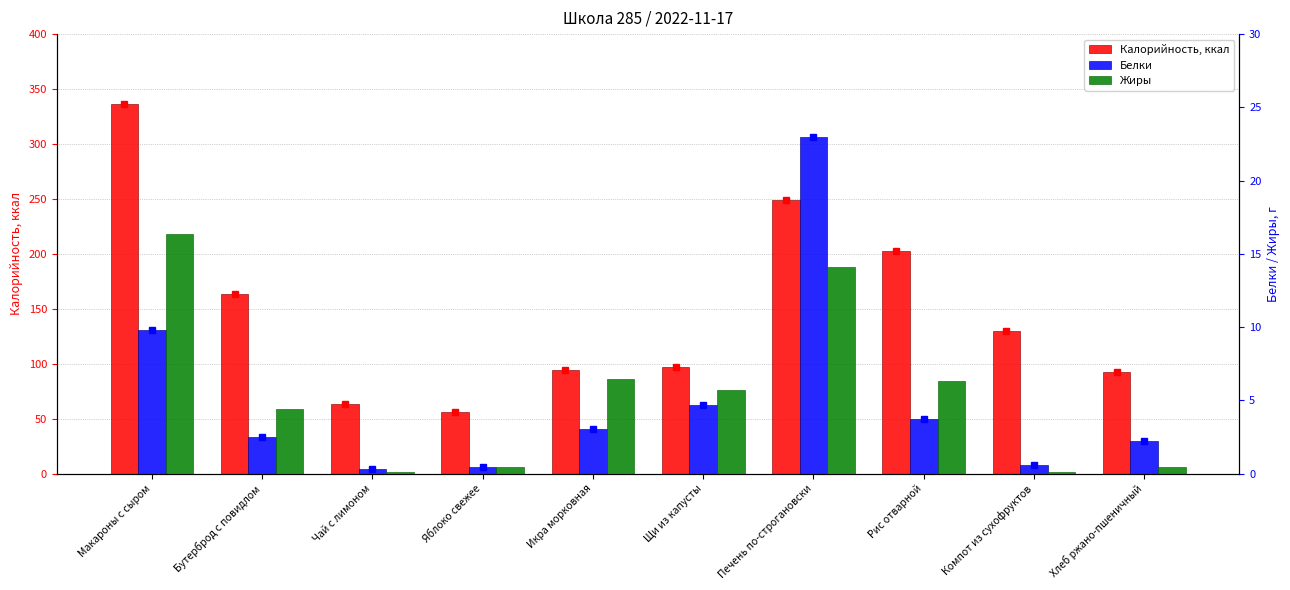

Between Яблоко свежее and Хлеб ржано-пшеничный, which series saw the biggest shift?

Калорийность, ккал